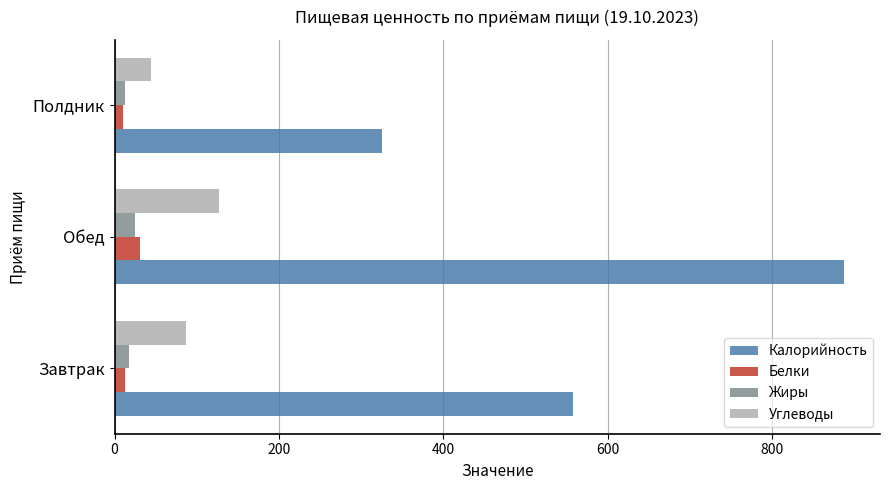

At which category is the sum across all series the highest?

Обед